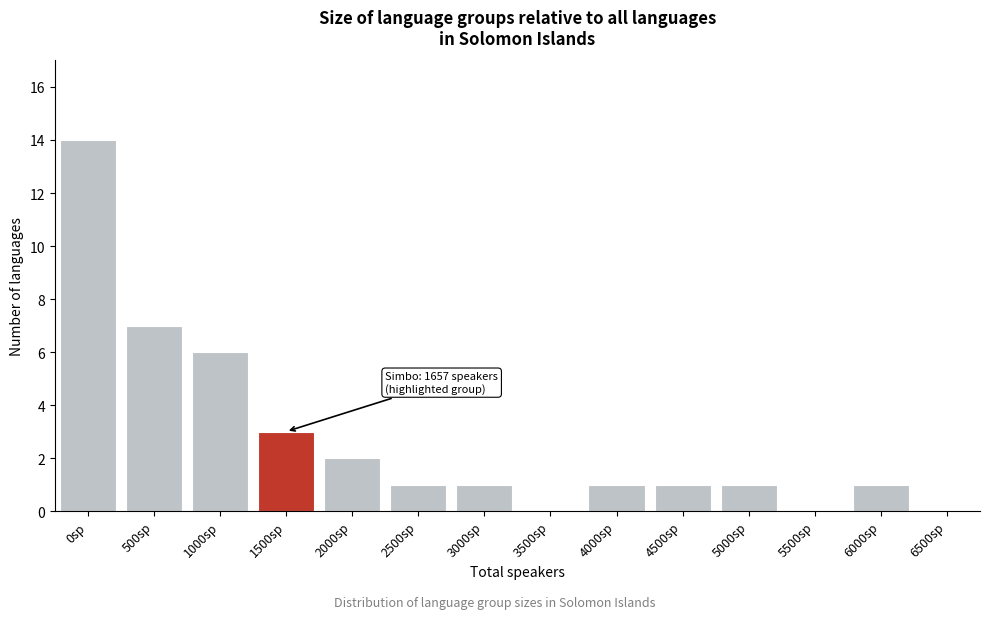

Reading left to right, what are all the values shown in this chart?

0sp=14	500sp=7	1000sp=6	1500sp=3	2000sp=2	2500sp=1	3000sp=1	3500sp=0	4000sp=1	4500sp=1	5000sp=1	5500sp=0	6000sp=1	6500sp=0